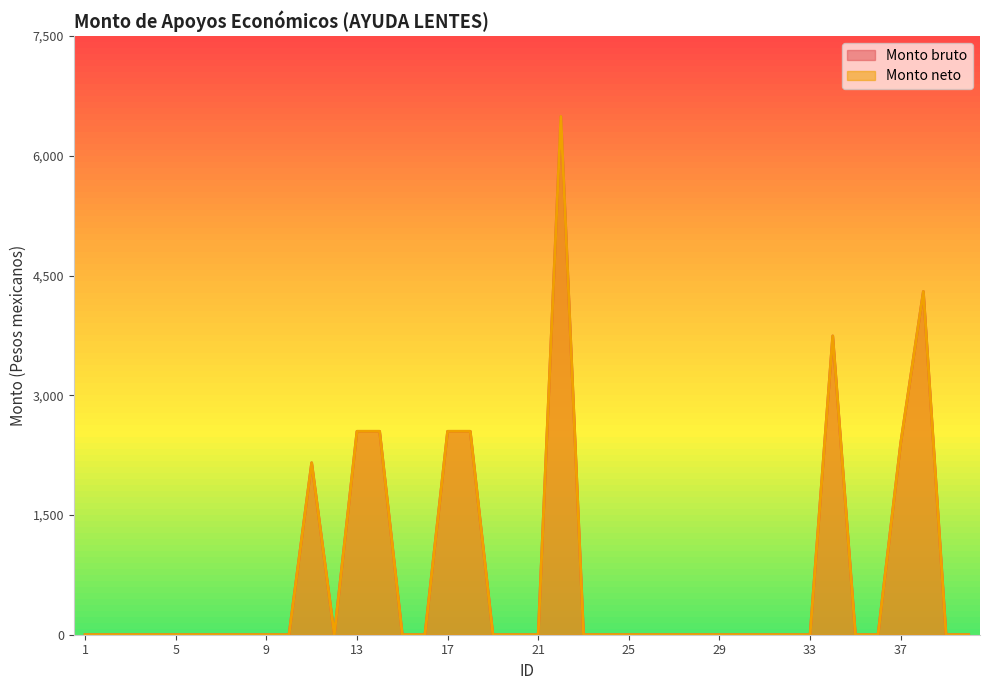

What is the maximum value shown in the chart?

6493